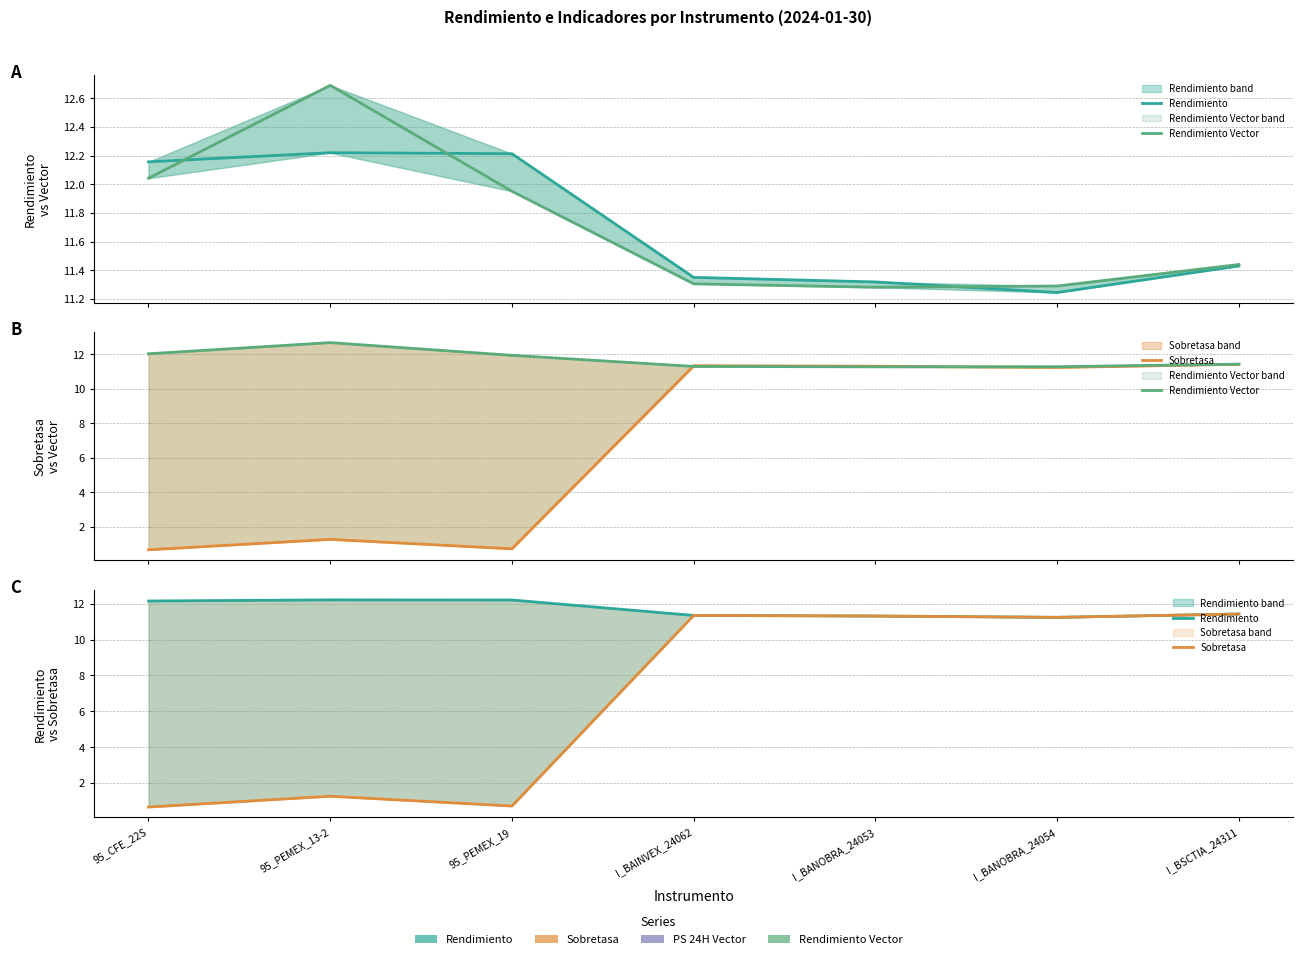

Between 95_CFE_22S and 95_PEMEX_13-2, which is larger?

95_PEMEX_13-2